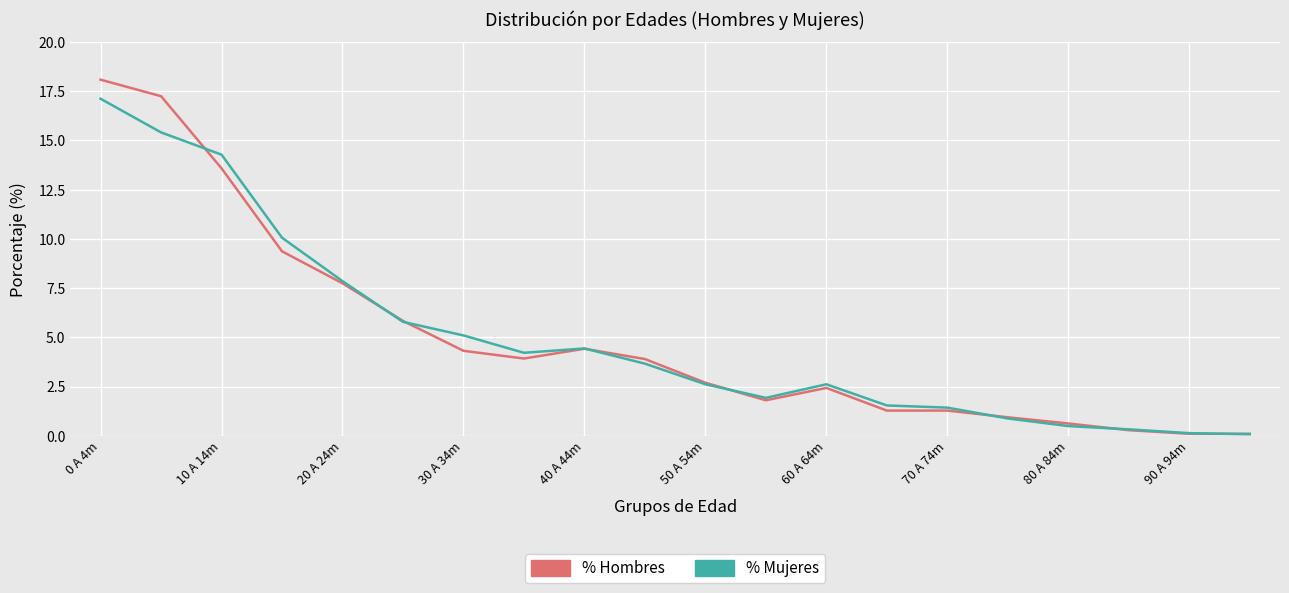

Rank the series by their maximum value, from highest to lowest.

% Hombres, % Mujeres